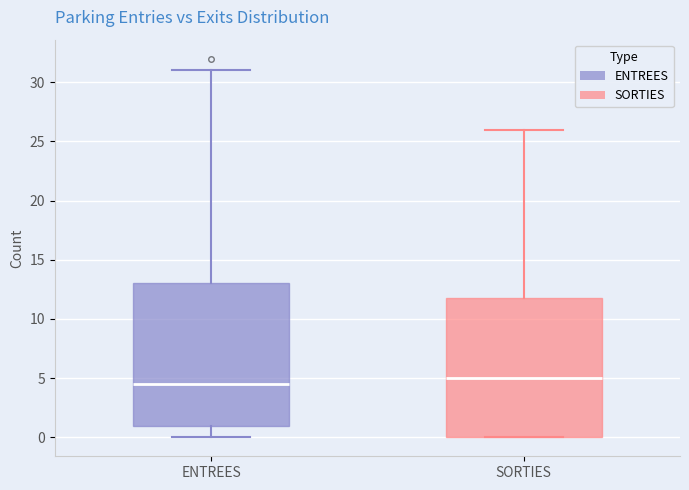

Which box's median line is the lowest?

ENTREES